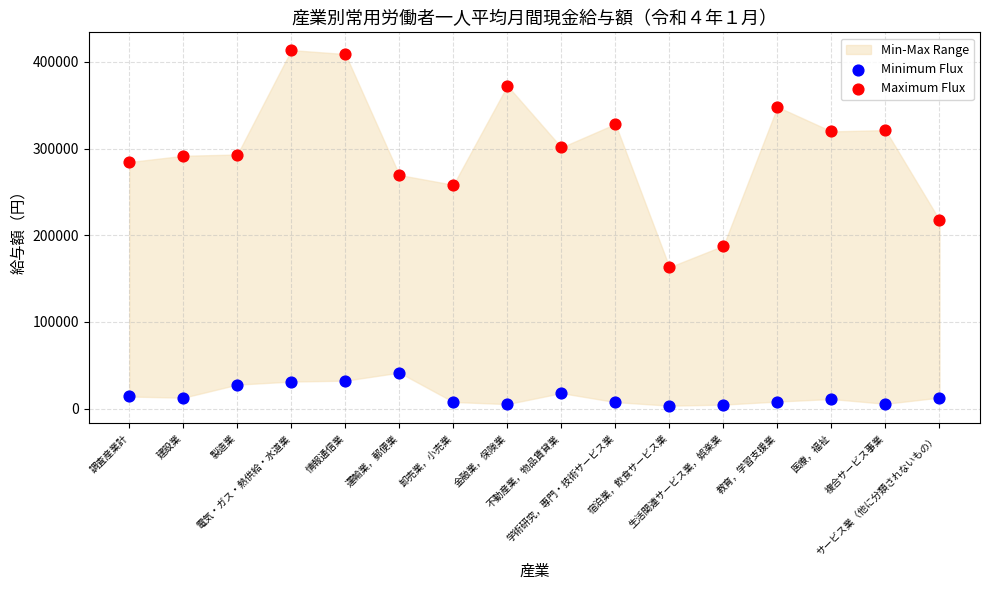

Across all series, what Y value is closest to 208520?

217666